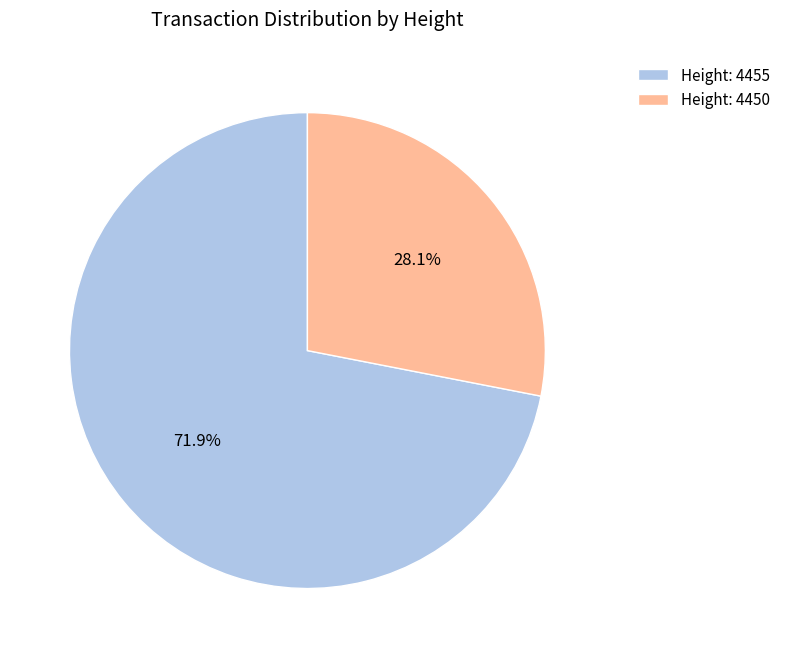

Which category has the biggest portion of the pie?

Height: 4455